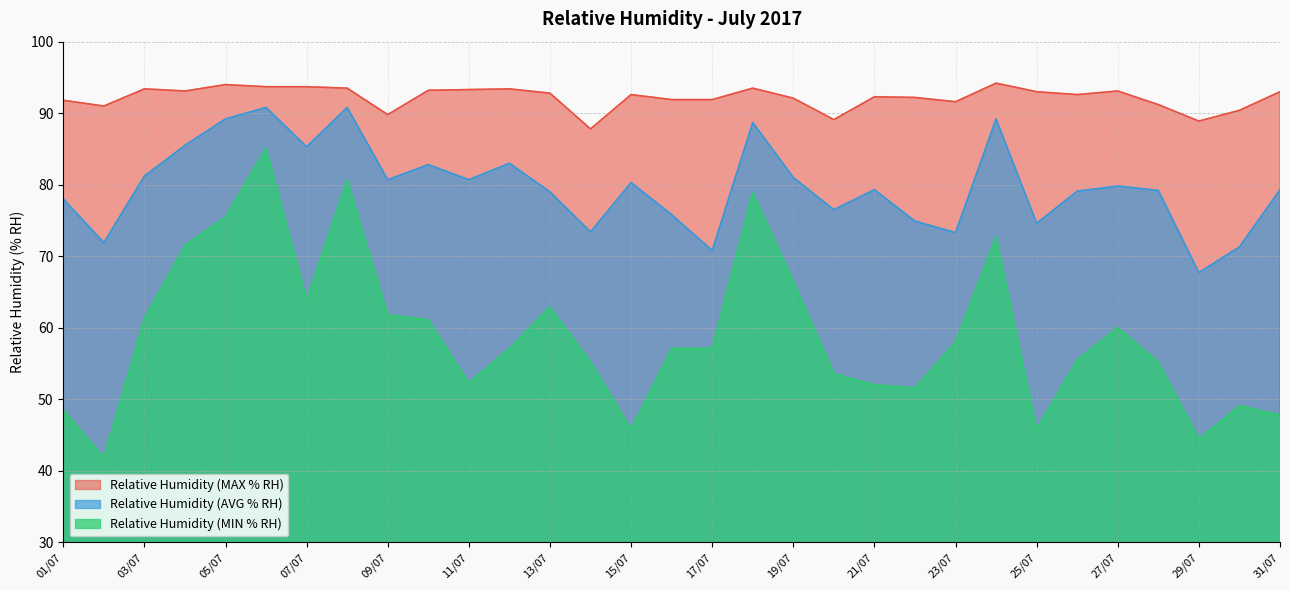

Is the value of Relative Humidity (AVG % RH) at 20/07 greater than the value of Relative Humidity (MAX % RH) at 25/07?

No